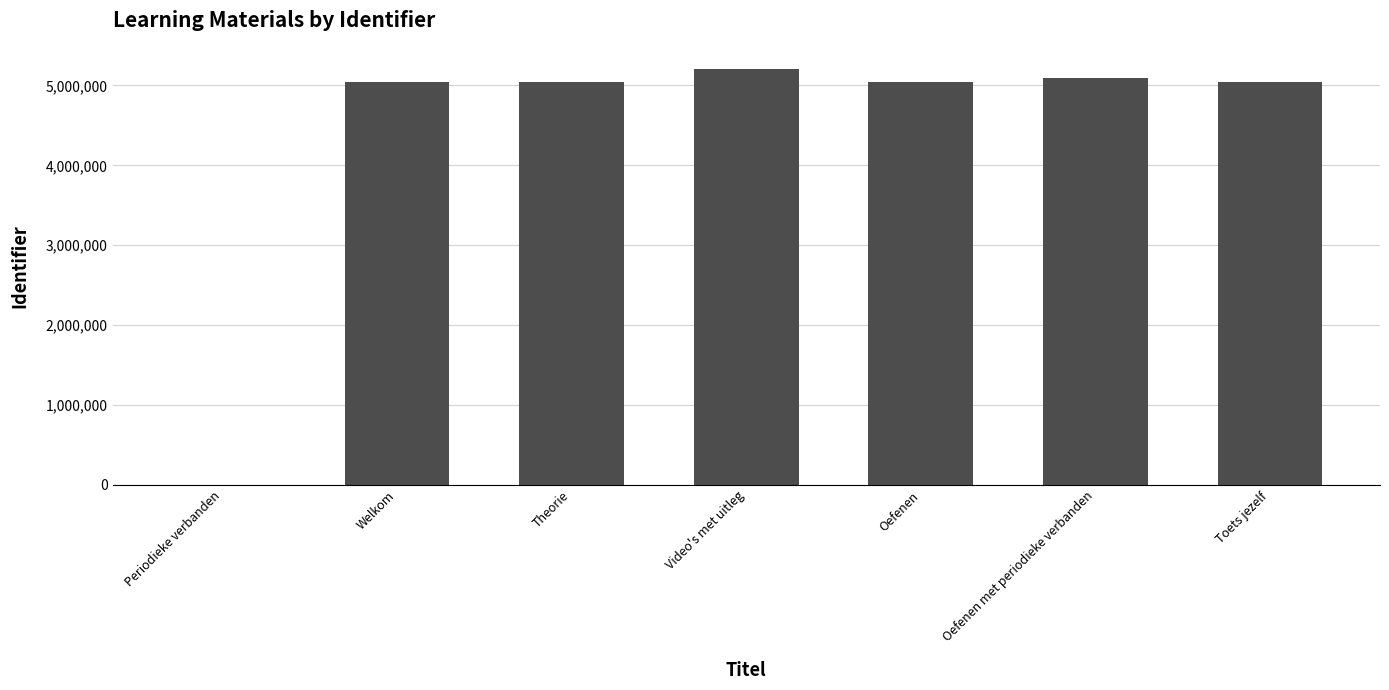

What is the ratio of the value at Toets jezelf to the value at Oefenen met periodieke verbanden?

1.0